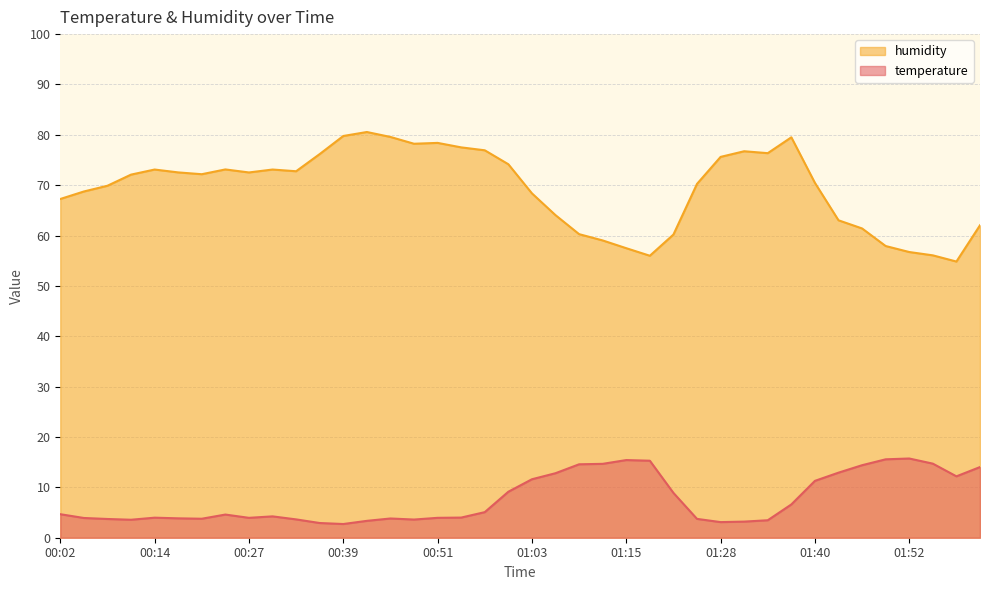

At which category does the chart reach its peak across all series?

00:42